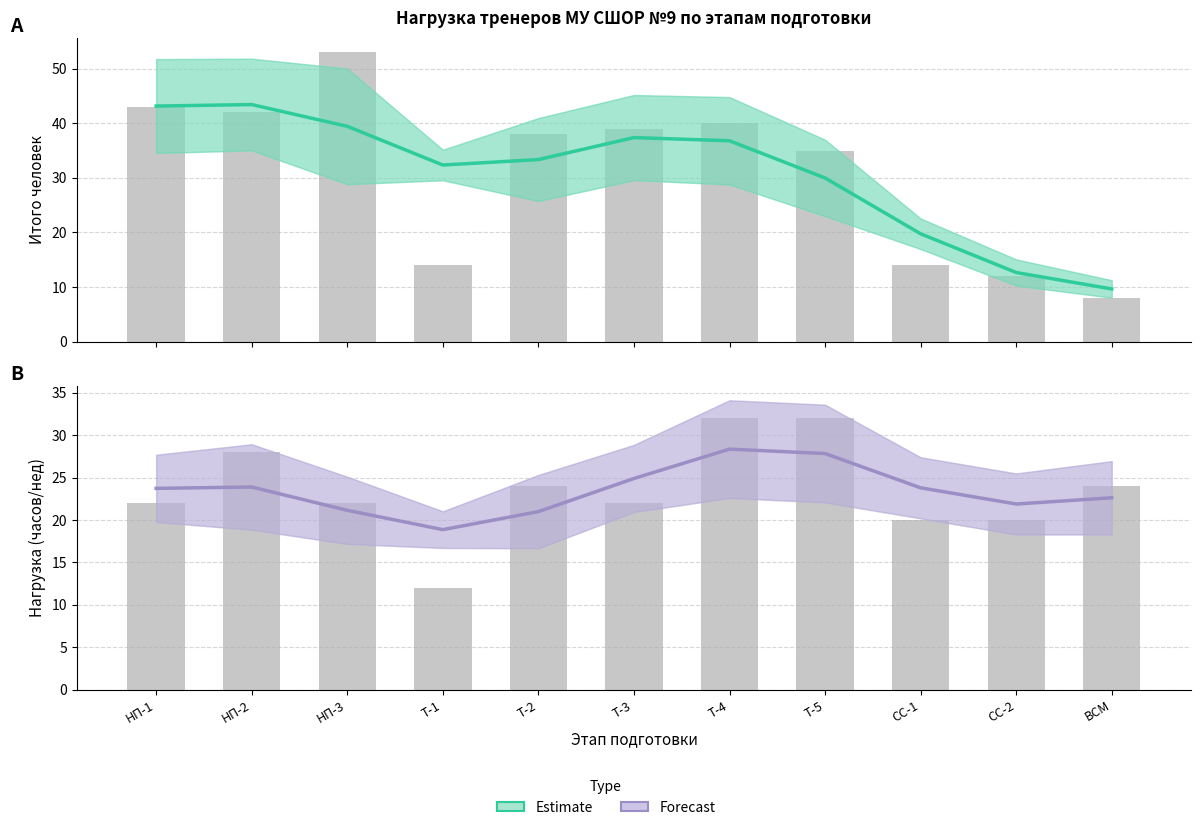

Which category has the highest value in the Estimate series?

НП-2